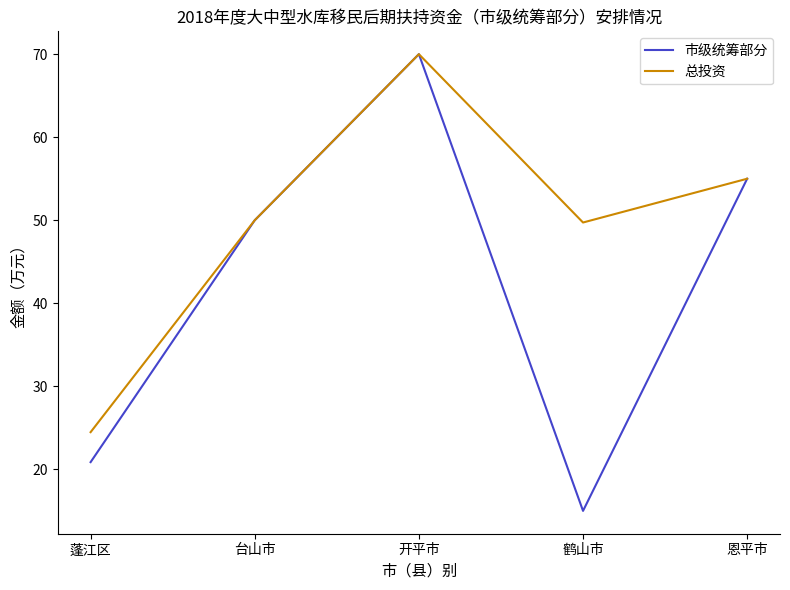

True or false: 市级统筹部分 has more than 0 interior local peaks.

True